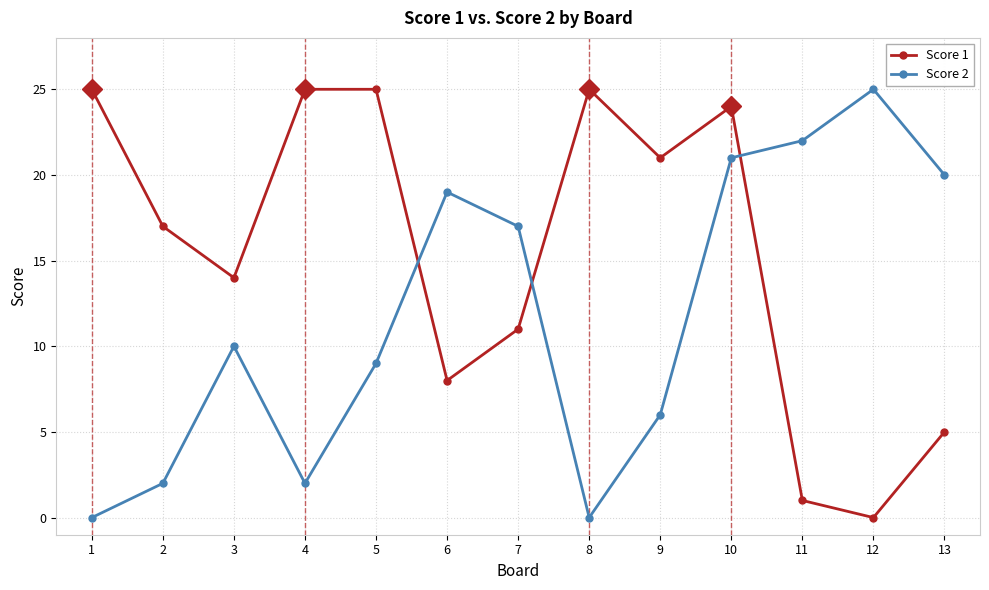

True or false: Score 1 has more than 1 interior local peaks.

True